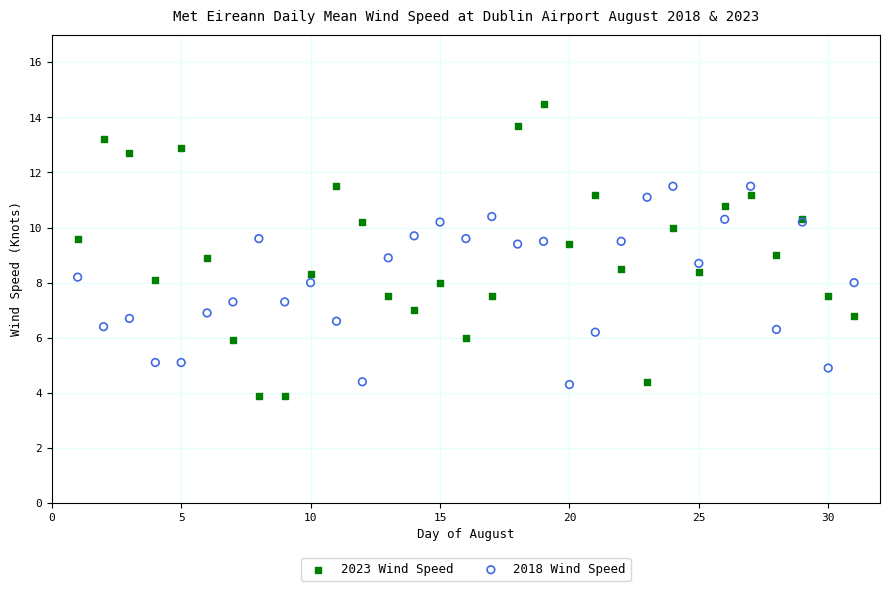

Which series has the widest spread of Y values?

2023 Wind Speed